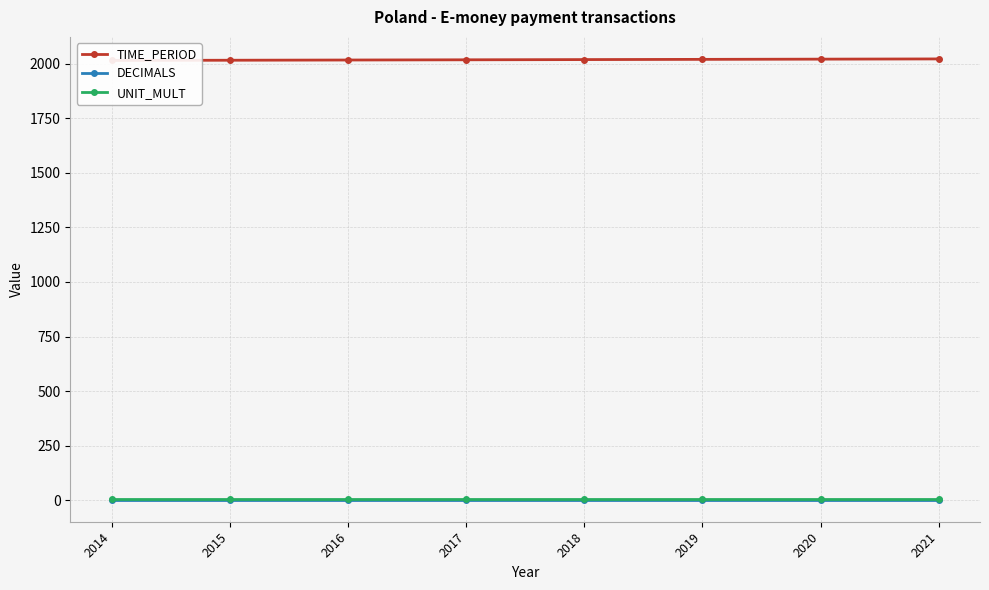

Which series has the largest total across all categories?

TIME_PERIOD